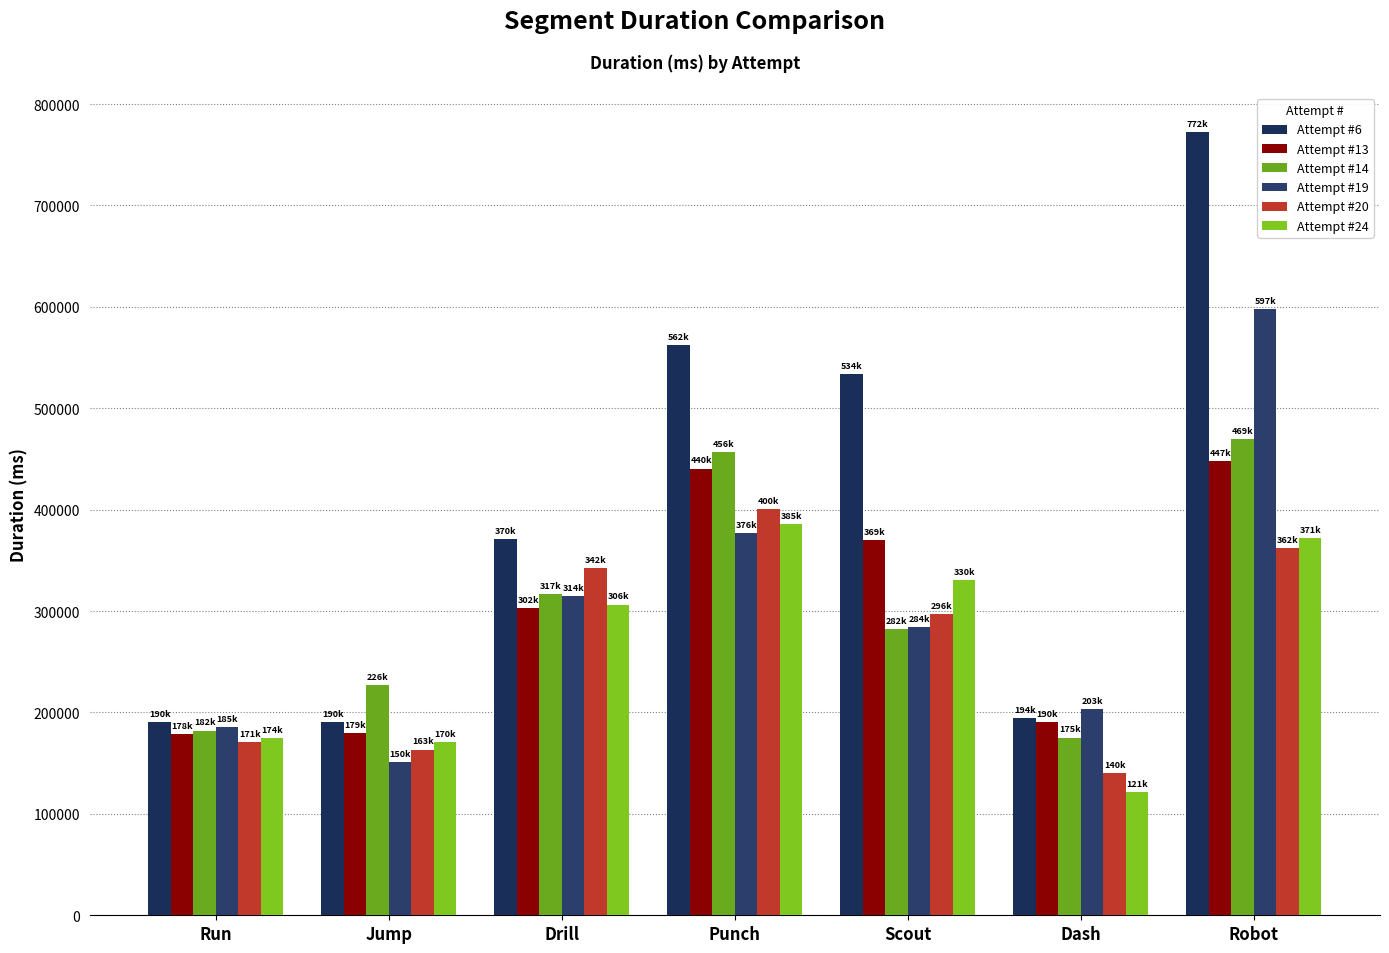

Which label corresponds to the largest value in the chart?

Robot